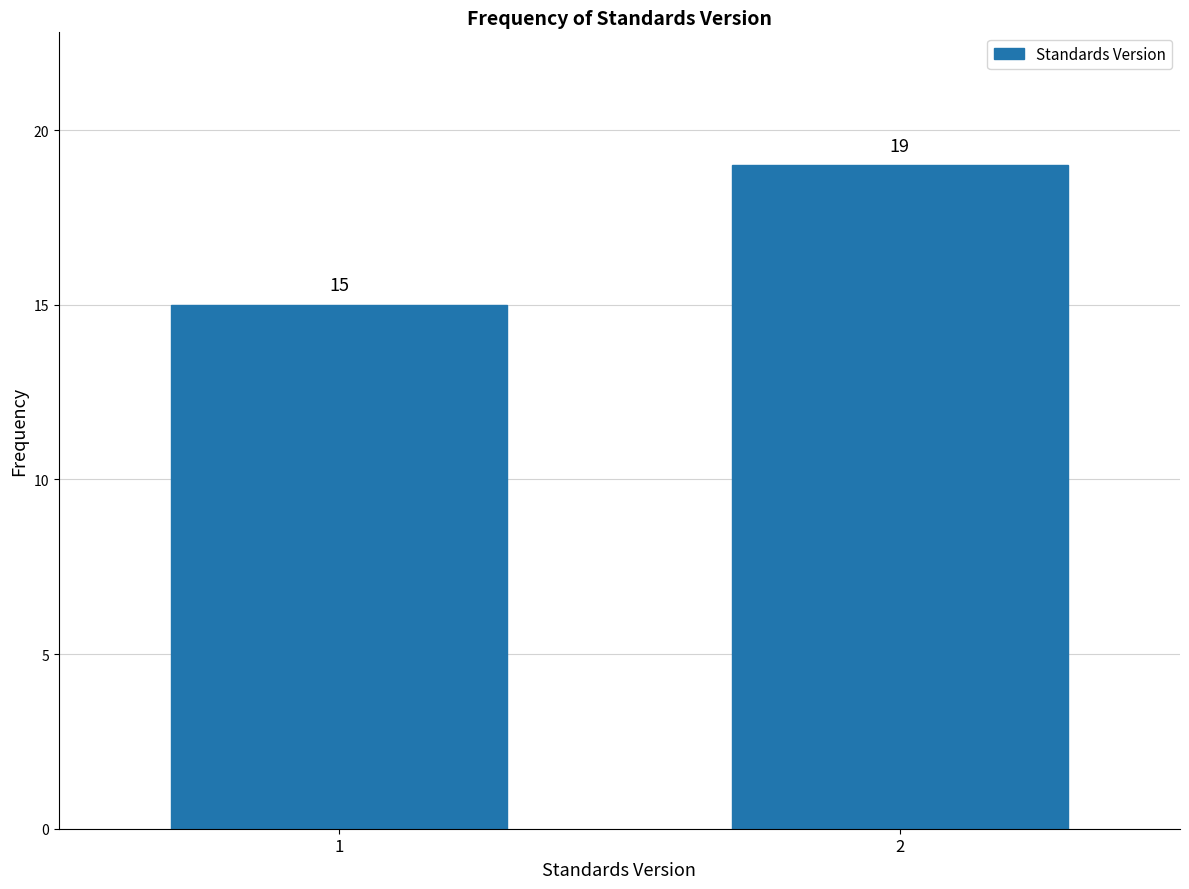

Reading left to right, what are all the values shown in this chart?

15	19